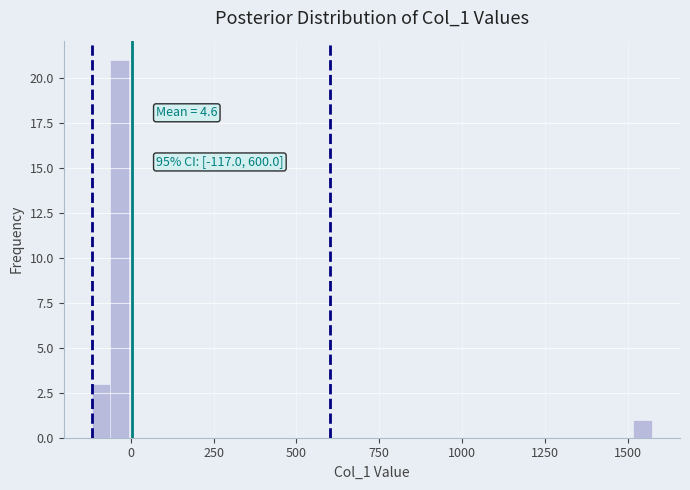

Read against the x-axis, roughly where is the centre of the tallest bar?

-50